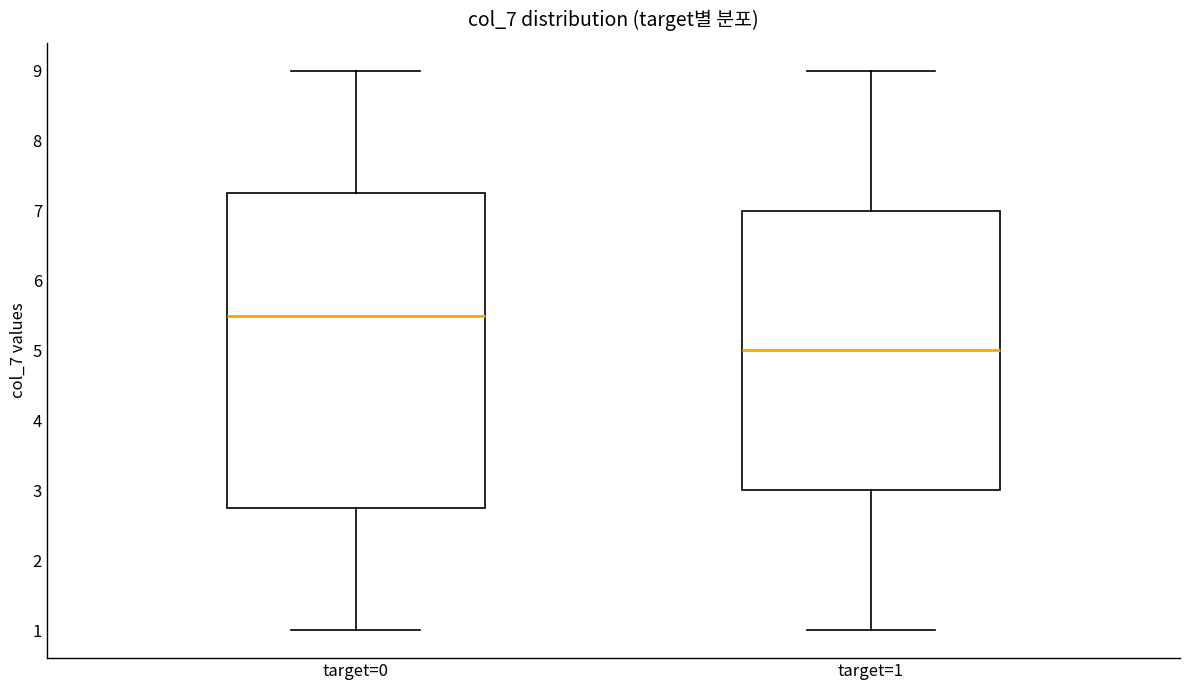

Comparing the boxes themselves (not the whiskers), which one is the tallest?

target=0